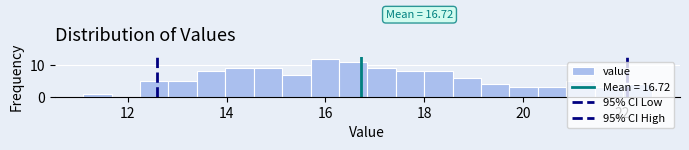

Around what value on the x-axis is the tallest bar? Give the approximate position of its centre, as read against the axis.

16.0